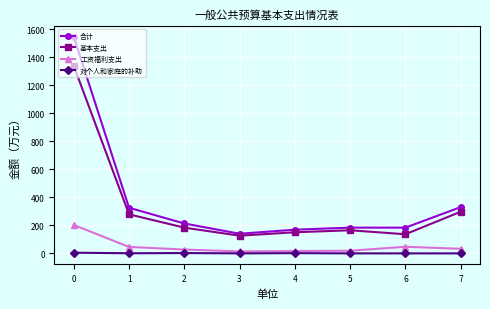

What is the maximum value shown in the chart?

1545.2